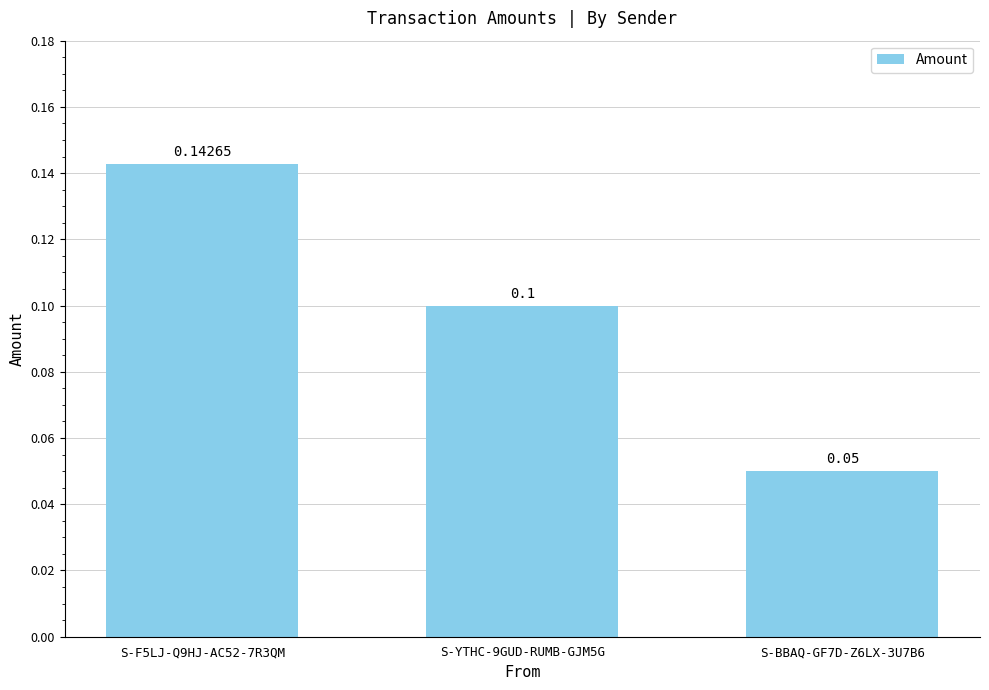

Reading left to right, what are all the values shown in this chart?

S-F5LJ-Q9HJ-AC52-7R3QM=0.1	S-YTHC-9GUD-RUMB-GJM5G=0.1	S-BBAQ-GF7D-Z6LX-3U7B6=0.1